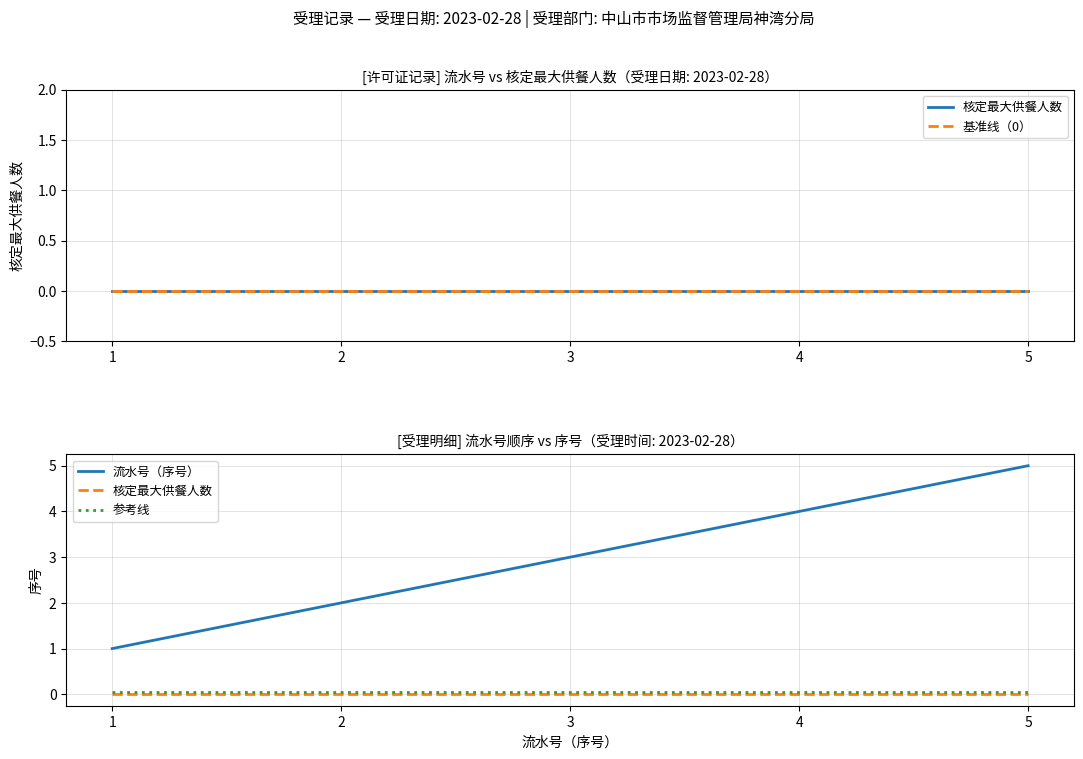

What are all the series names shown in the legend?

核定最大供餐人数, 基准线（0）, 流水号（序号）, 参考线